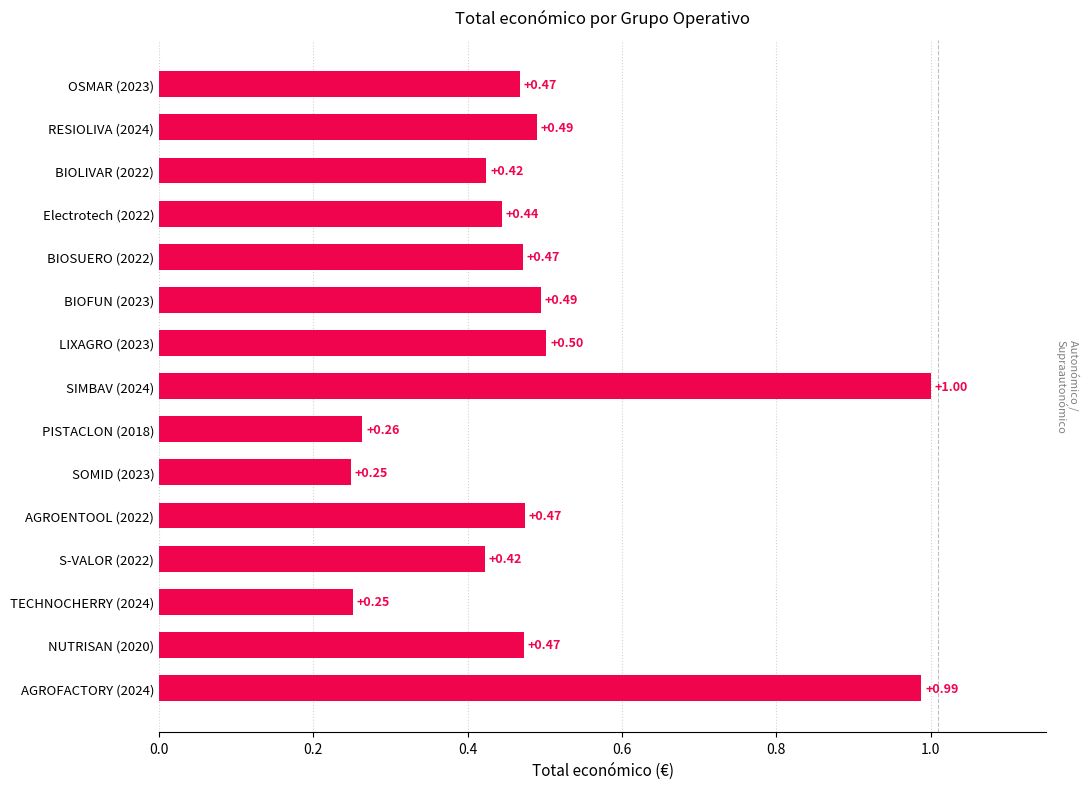

How many bars are there in total?

15